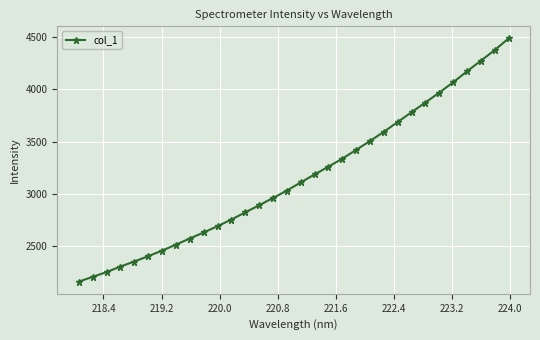

What is the sum of all values?

101149.3